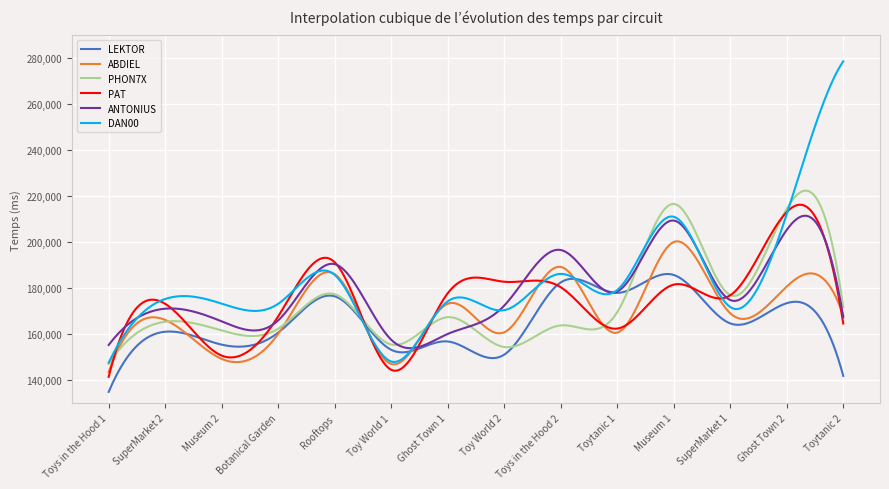

Which series has the largest range (max minus min)?

DAN00